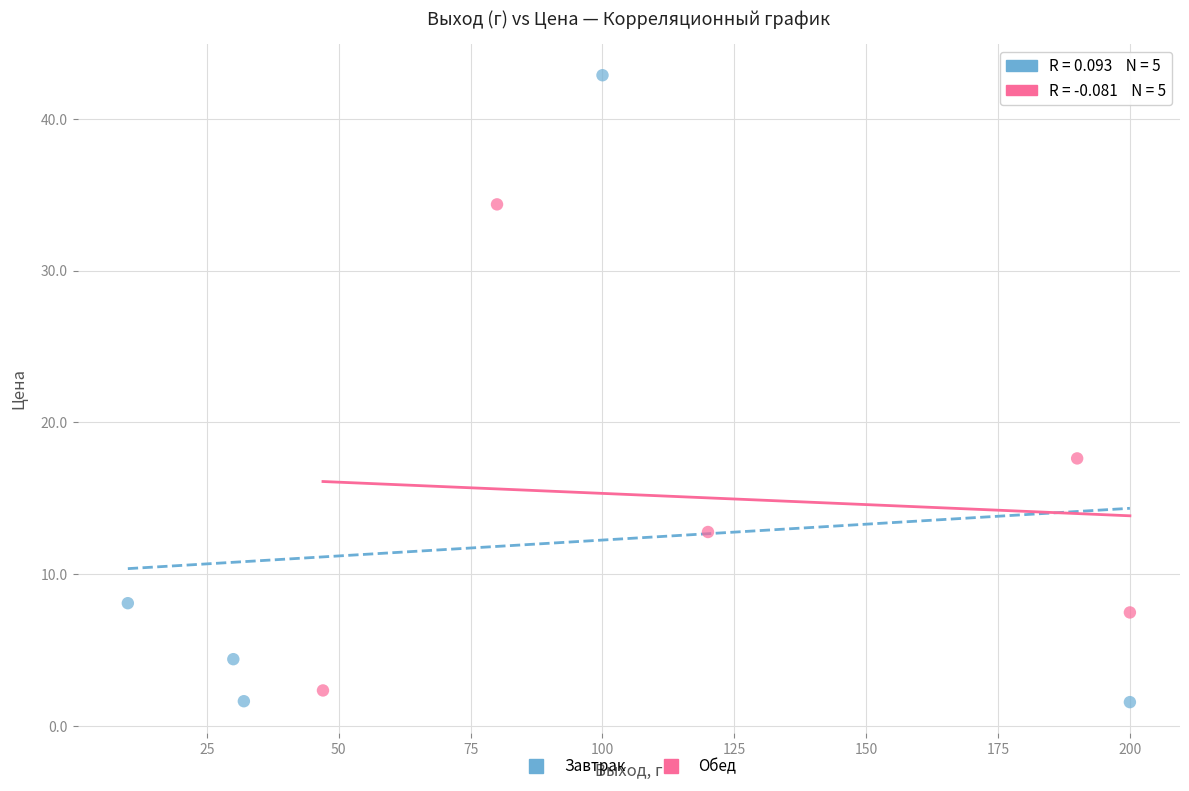

Which series has the largest Y range (max minus min)?

Завтрак